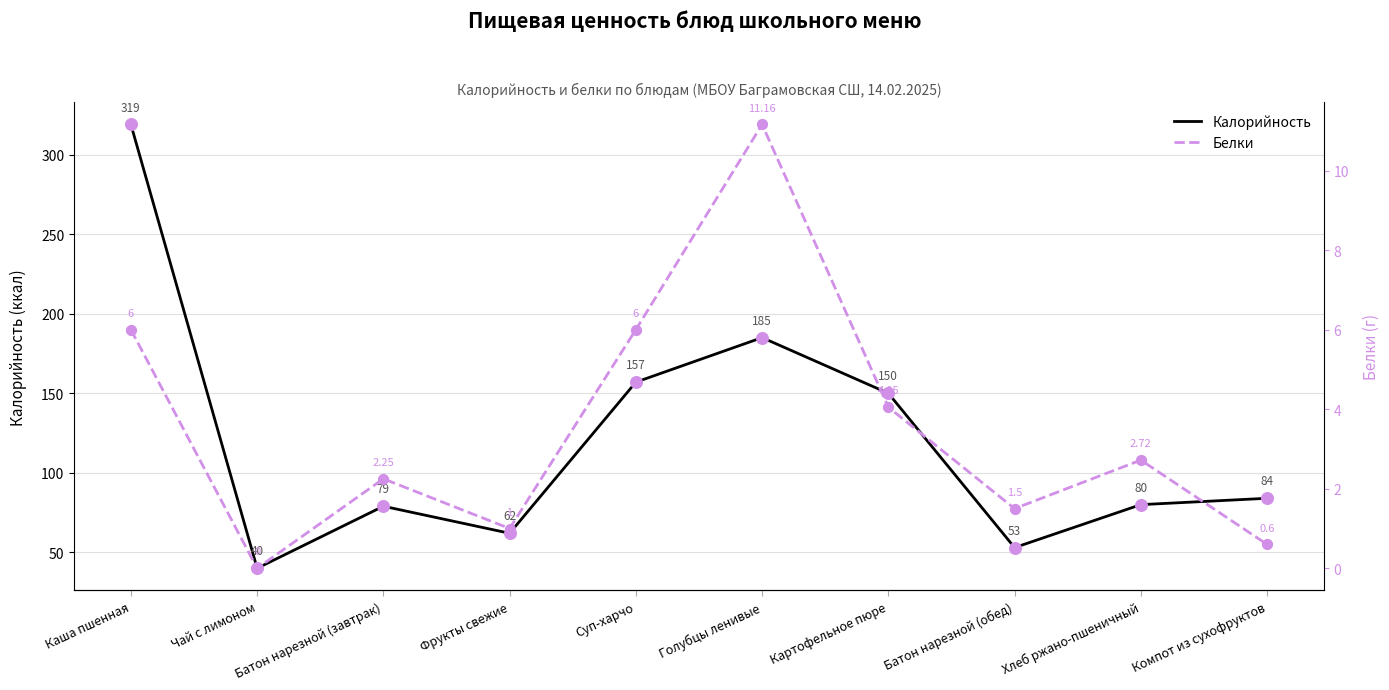

Which series has the largest total across all categories?

Калорийность